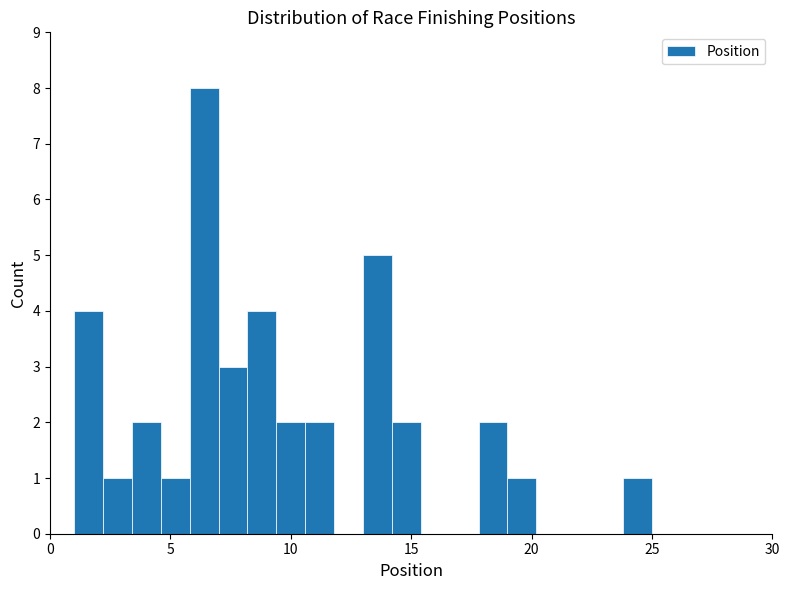

Around what value on the x-axis is the tallest bar? Give the approximate position of its centre, as read against the axis.

6.5